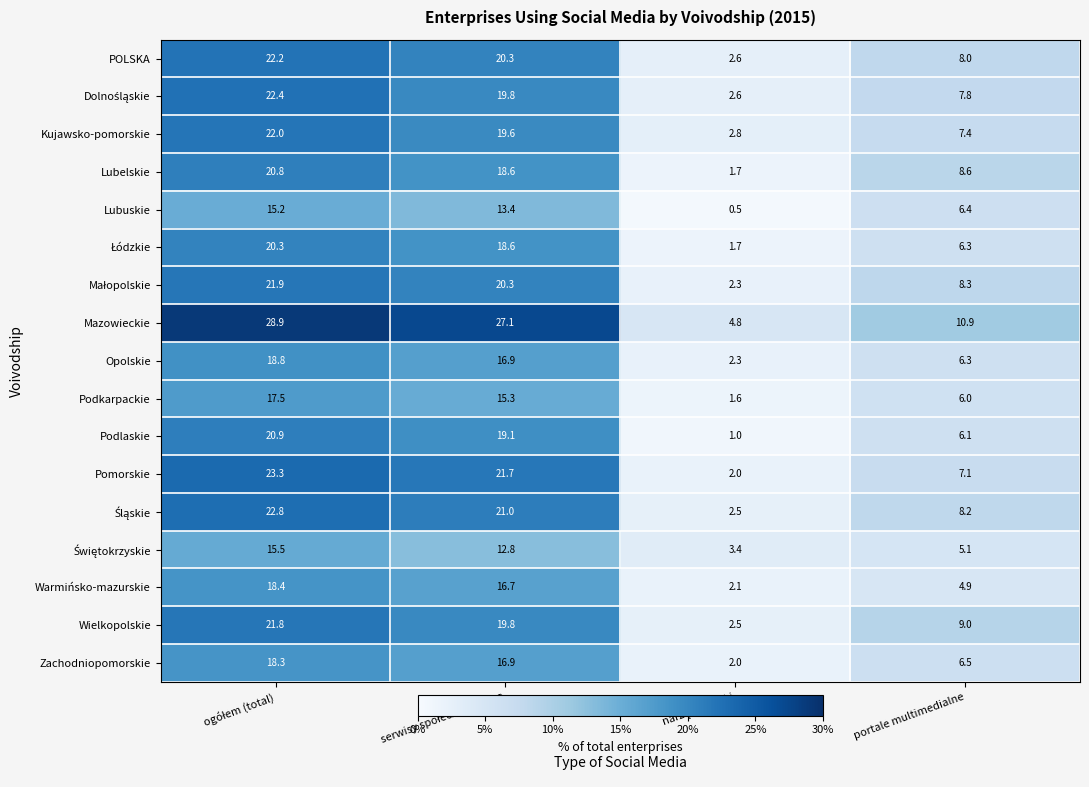

What is the total value across all series at portale multimedialne?

122.9